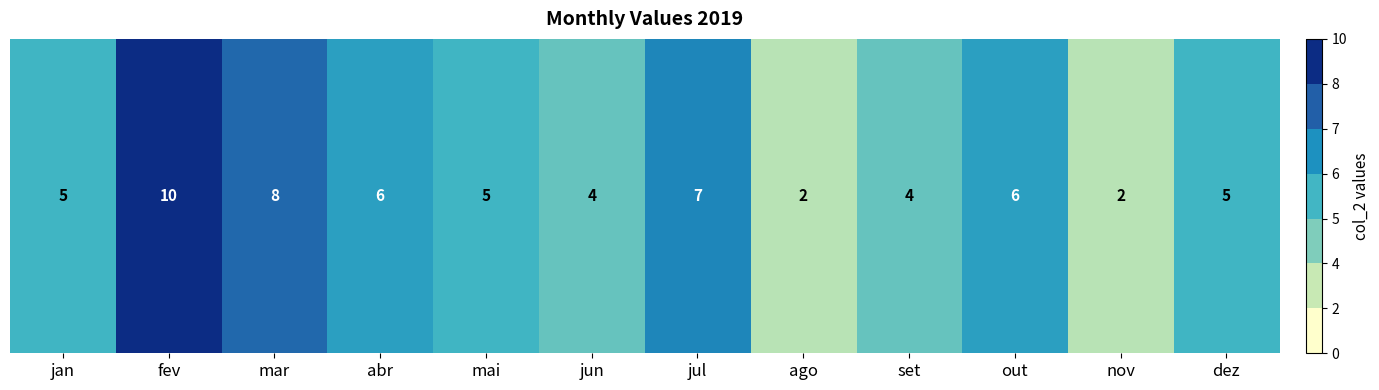

How many values are between 4 and 7?

8